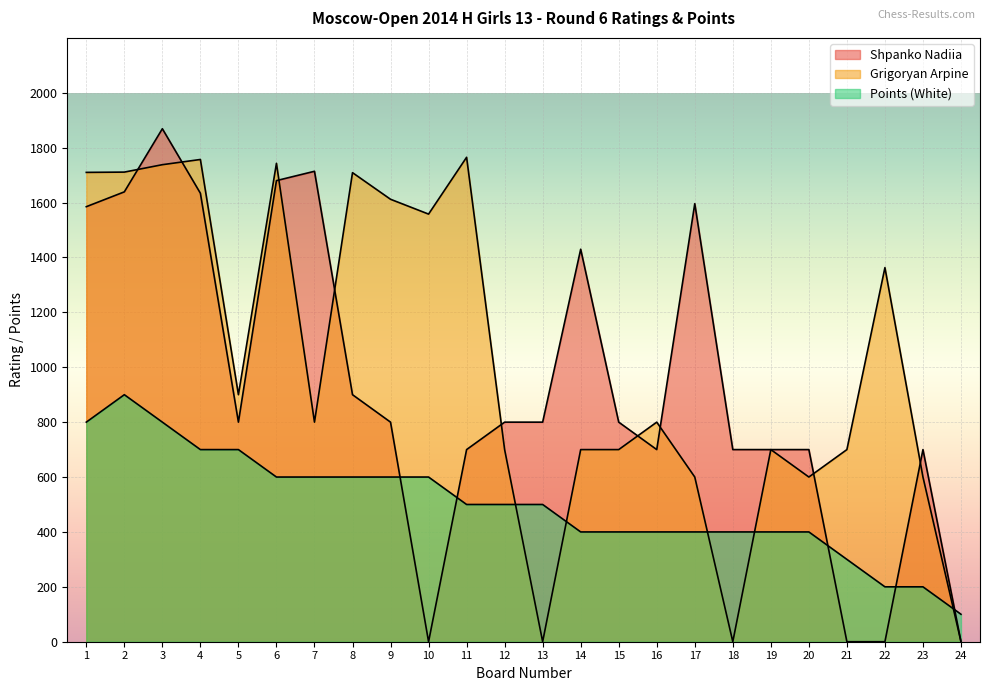

Which category has the highest value across all series?

3